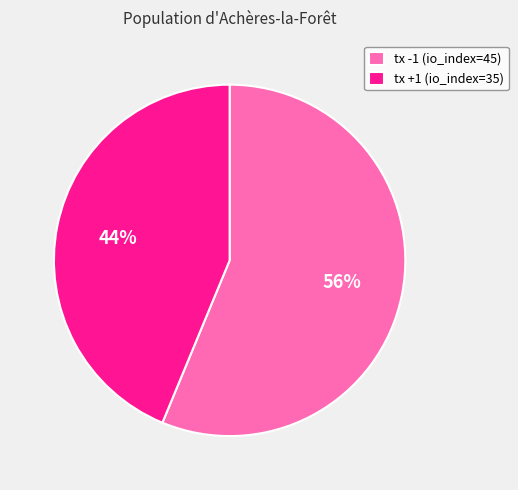

Which has a higher value, tx -1 (io_index=45) or tx +1 (io_index=35)?

tx -1 (io_index=45)